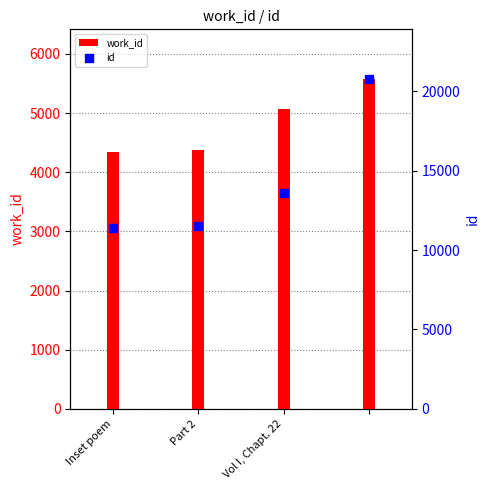

Which series contains the lowest Y value?

work_id